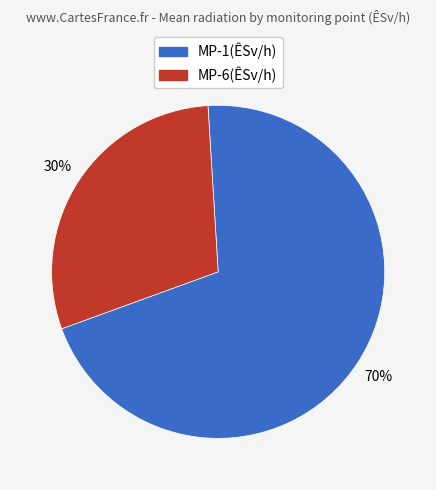

Combined, do MP-6(ÊSv/h) and MP-1(ÊSv/h) account for over 50%?

Yes